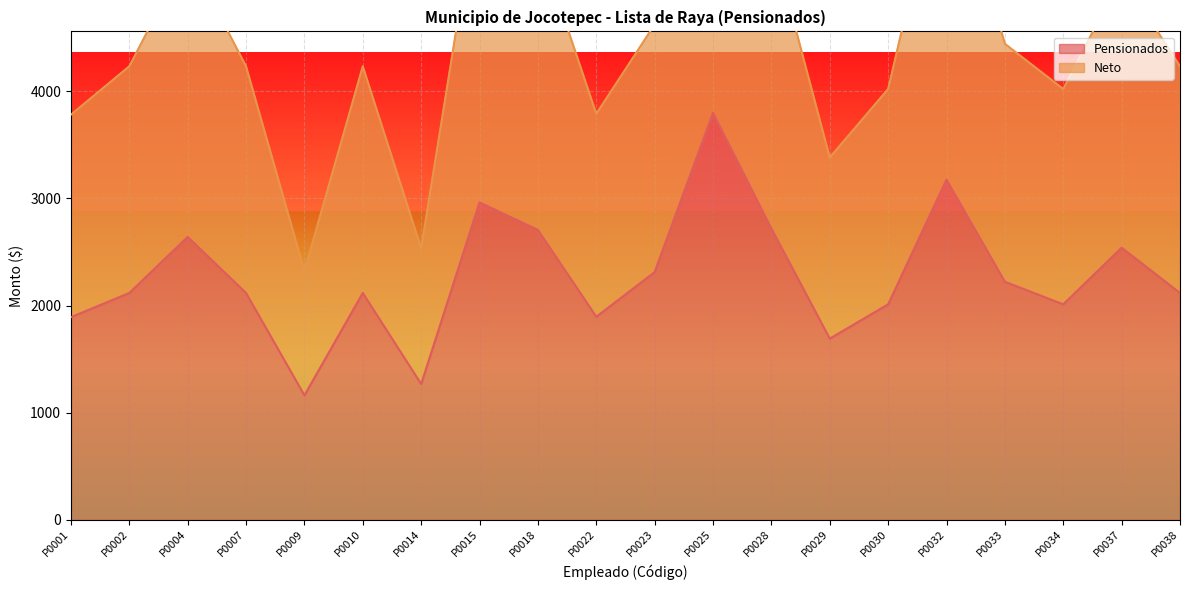

Where is Pensionados nearest to the value 2480?

P0037